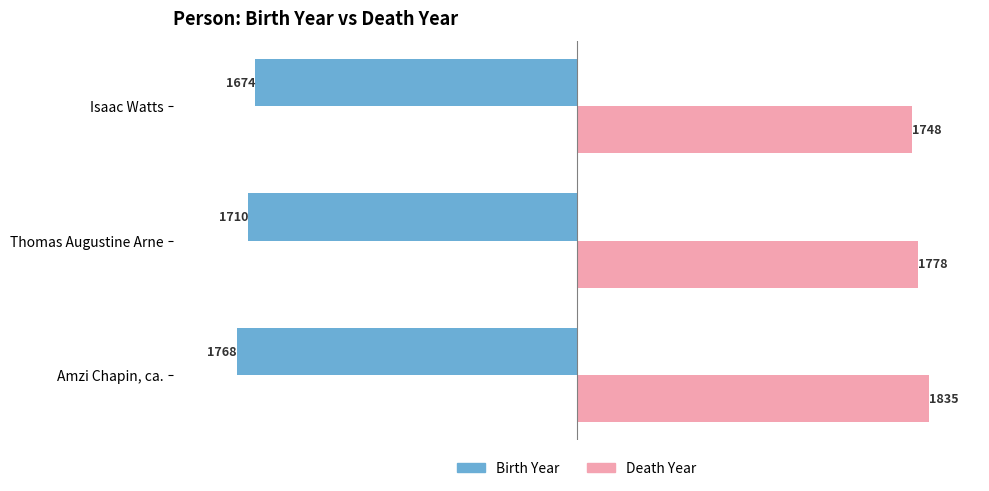

Which series changed the most between Isaac Watts and Amzi Chapin, ca.?

Birth Year